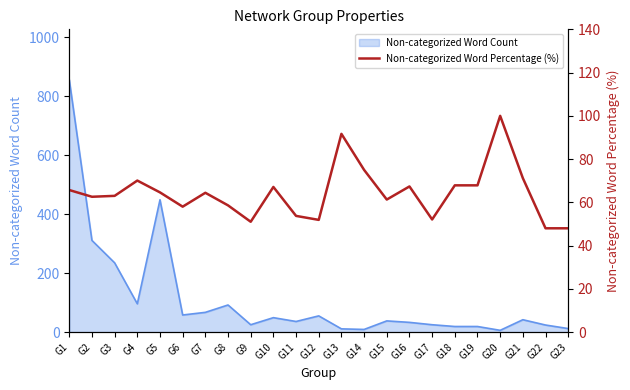

Rank the categories by value from lowest to highest.

G22, G23, G9, G12, G17, G11, G6, G8, G15, G2, G3, G7, G5, G1, G10, G16, G18, G19, G4, G21, G14, G13, G20